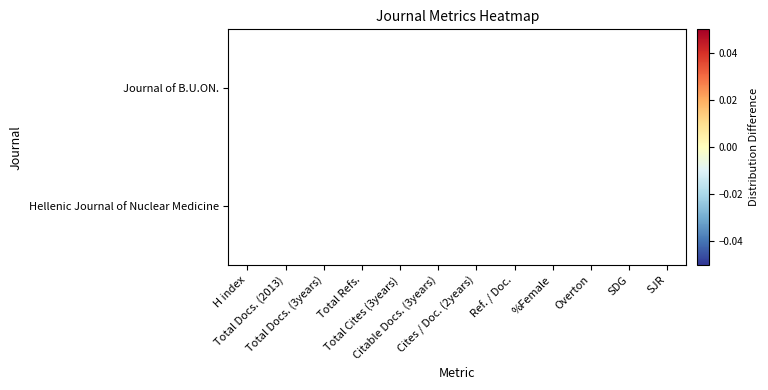

Which has a higher value, Total Docs. (2013) or H index?

H index